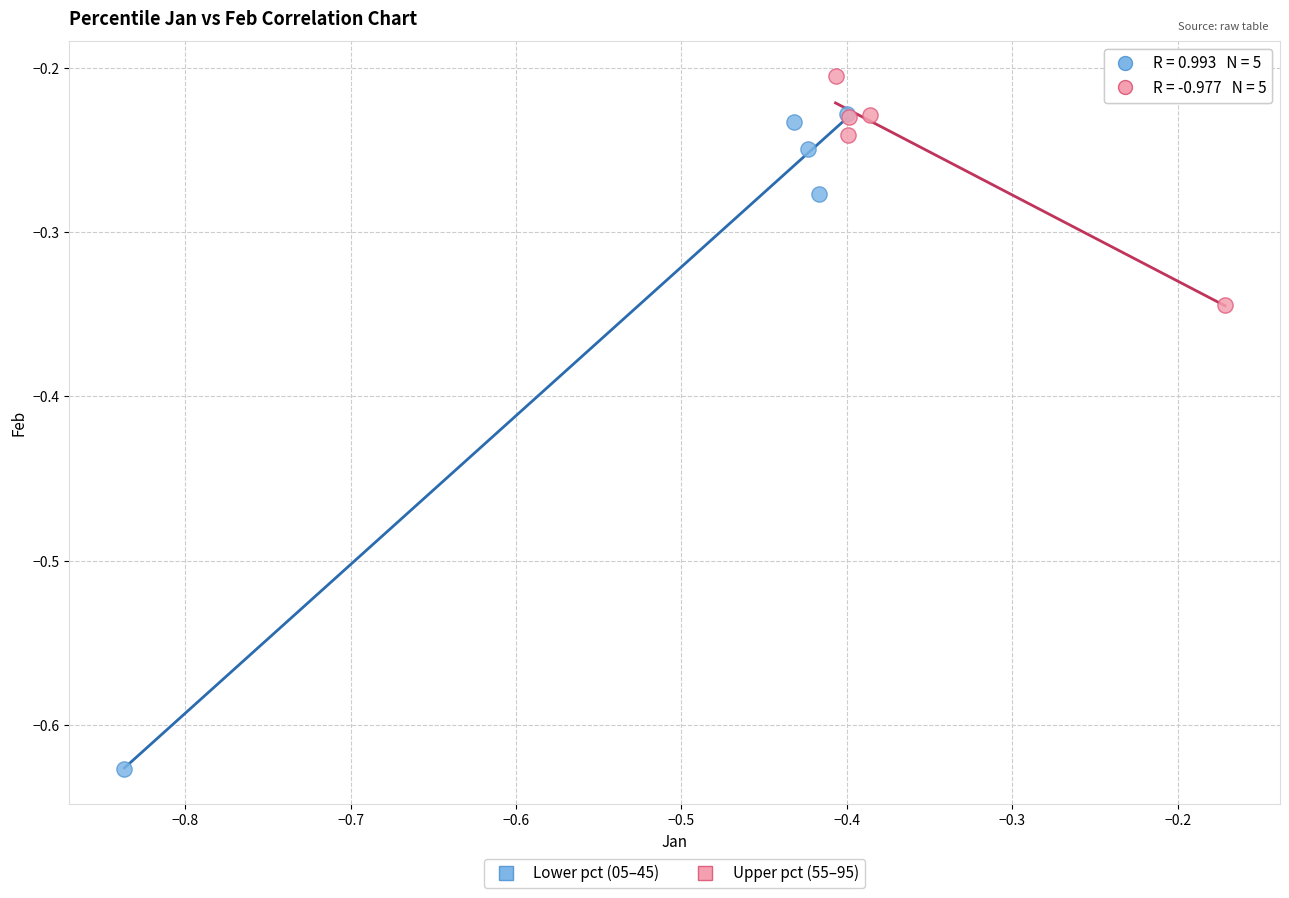

Which series has the largest Y range (max minus min)?

Lower pct (05–45)